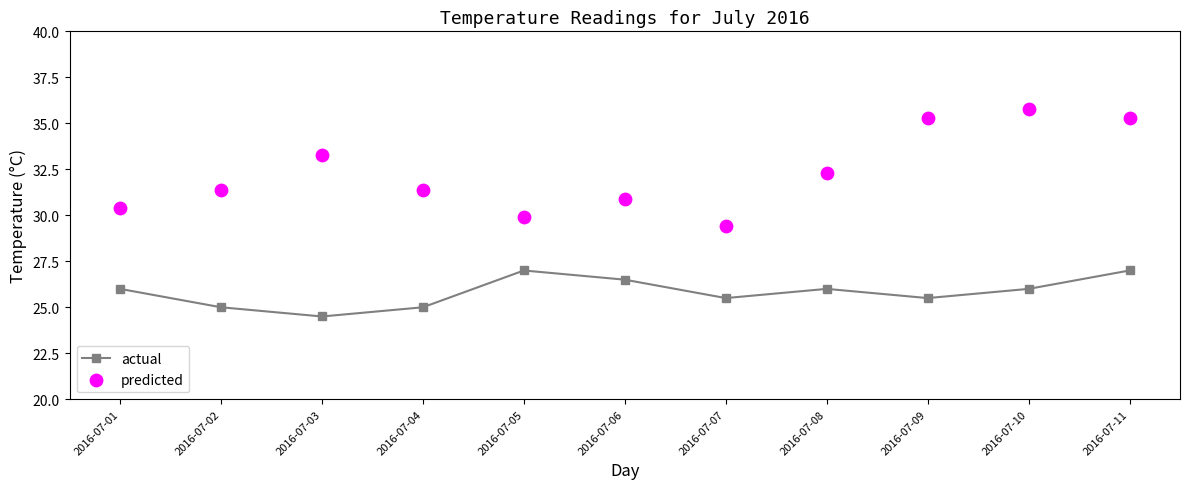

Which series reaches the maximum Y coordinate?

predicted